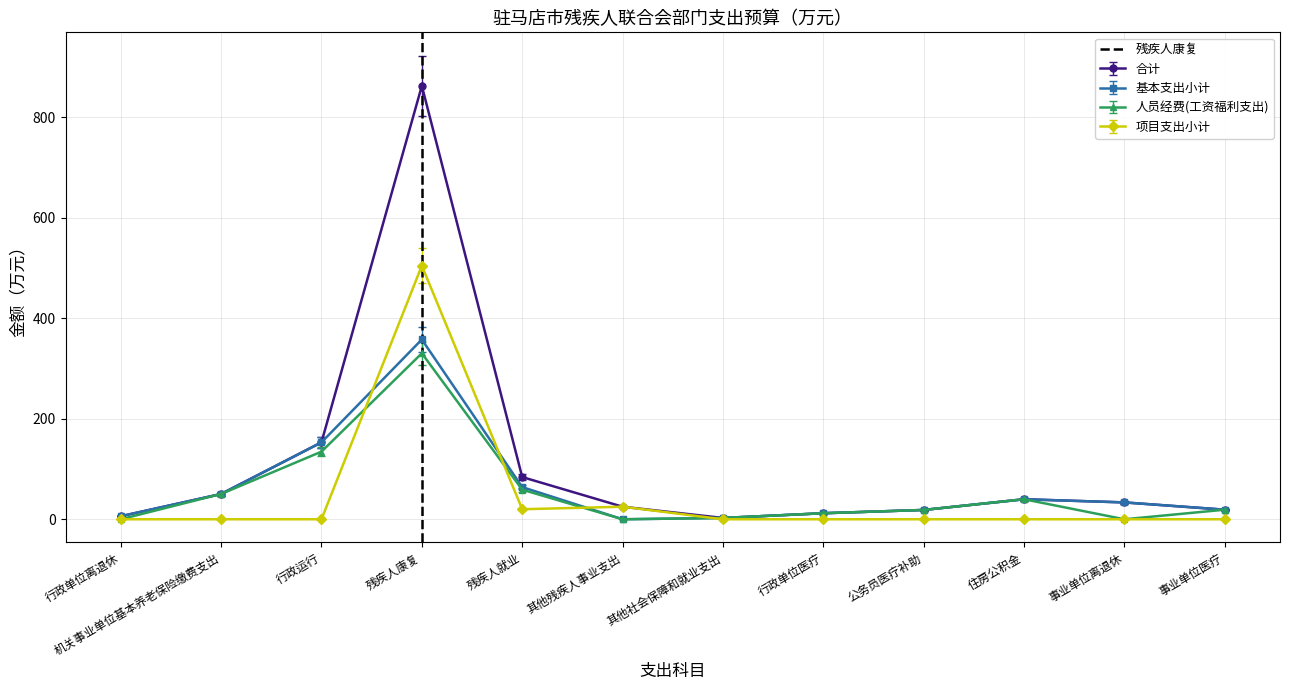

What value does the 人员经费(工资福利支出) series have at 行政运行?

134.6